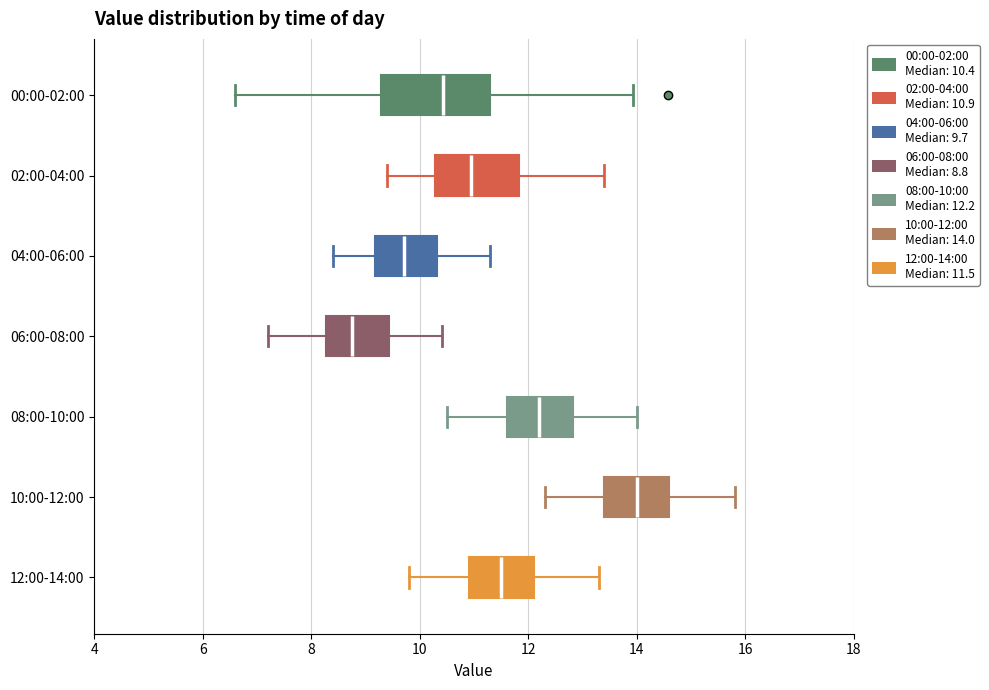

Reading bottom to top, read every box against the x-axis: the position of its median line, the range the box covers, and the ends of its whiskers. The values are not printed on the chart, so give them approximately, as read against the axis.

12:00-14:00: median 11.6, box 11.0 to 12.2, whiskers 9.8 to 13.4
10:00-12:00: median 14.0, box 13.4 to 14.6, whiskers 12.4 to 15.8
08:00-10:00: median 12.2, box 11.6 to 12.8, whiskers 10.6 to 14.0
06:00-08:00: median 8.8, box 8.2 to 9.4, whiskers 7.2 to 10.4
04:00-06:00: median 9.8, box 9.2 to 10.4, whiskers 8.4 to 11.4
02:00-04:00: median 11.0, box 10.2 to 11.8, whiskers 9.4 to 13.4
00:00-02:00: median 10.4, box 9.2 to 11.4, whiskers 6.6 to 14.0